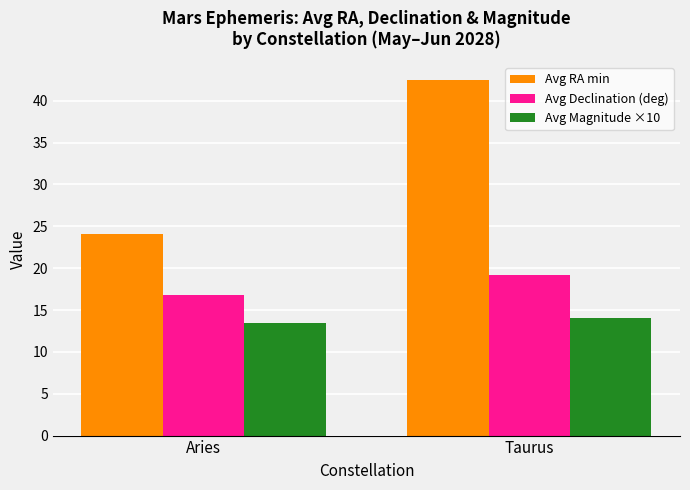

What is the label of the 1st bar from the right?

Taurus